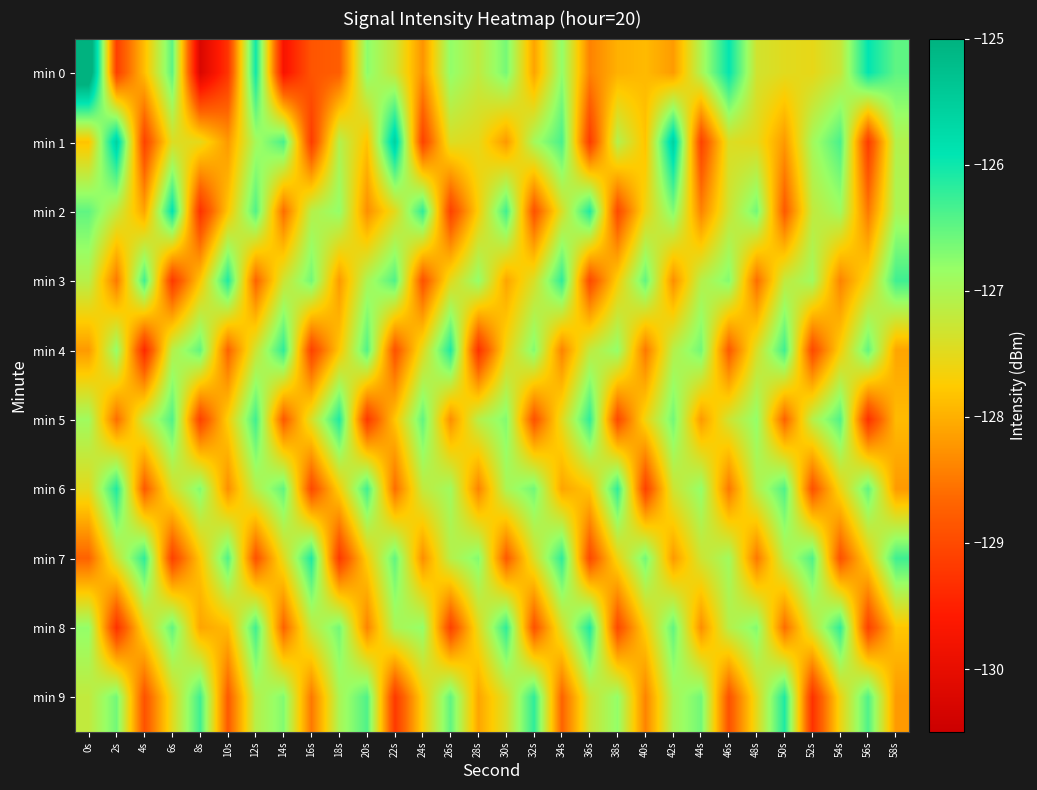

At how many categories does at least one series exceed -126?

7